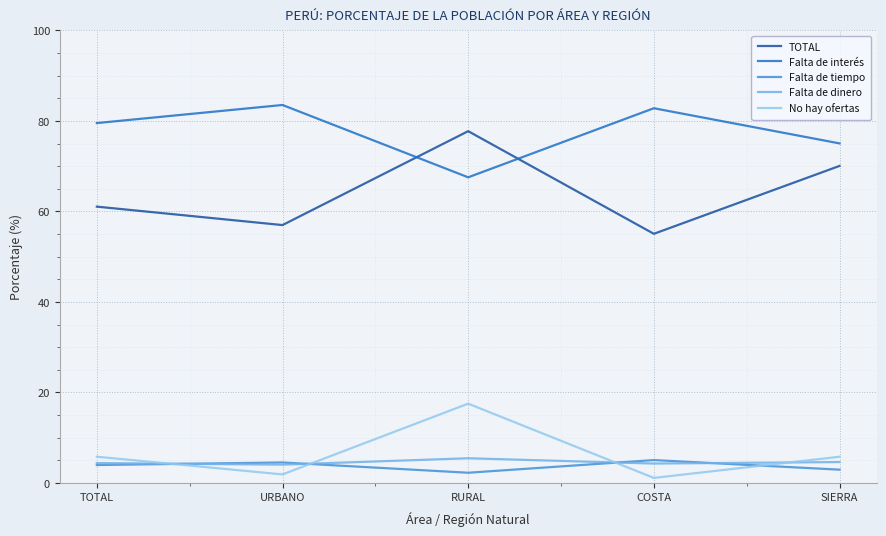

What is the difference between the highest and lowest values at SIERRA?

72.1